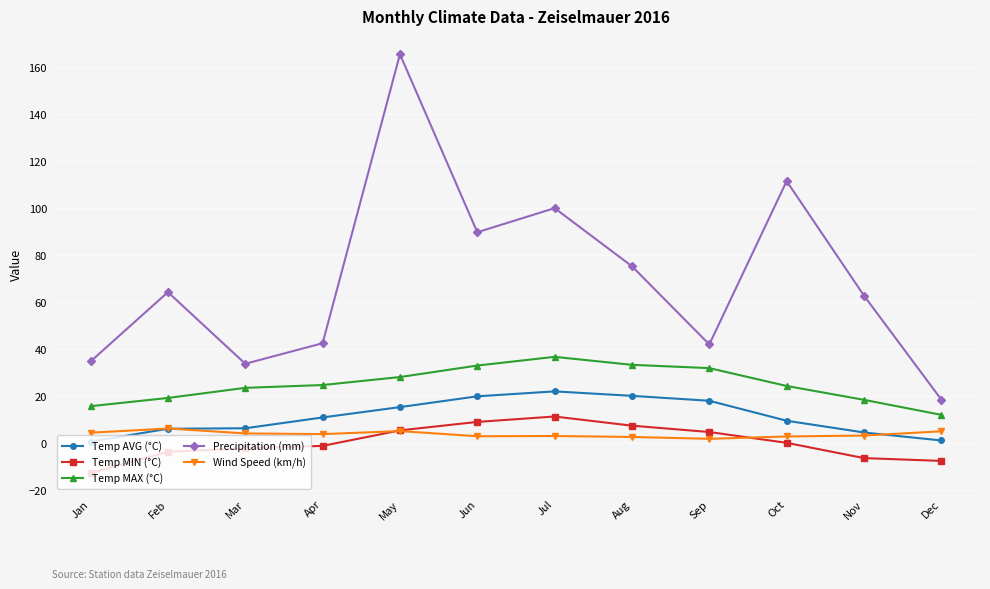

The value of Temp MIN (°C) at Jul is 11.3. True or false?

True